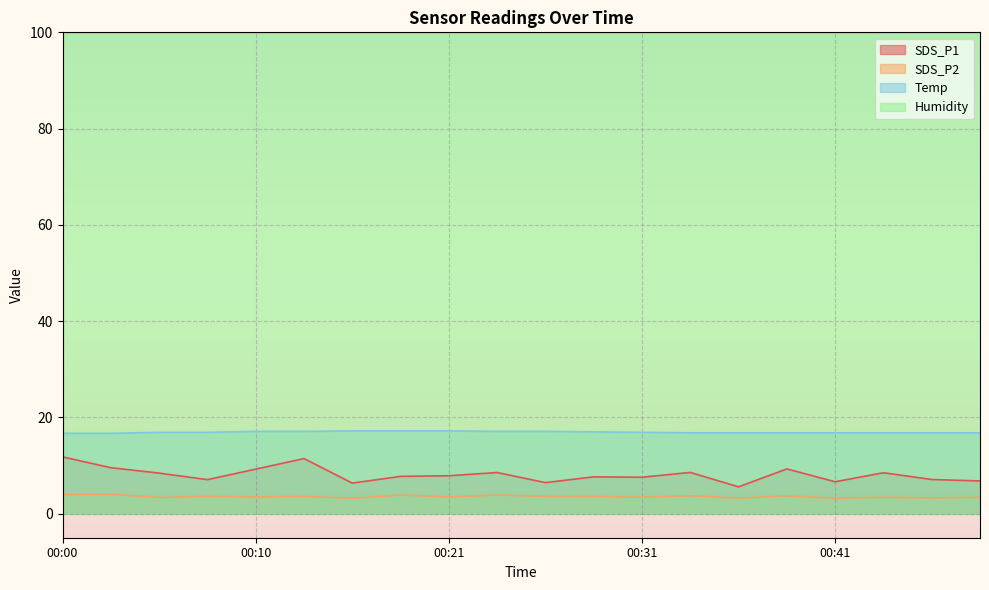

What is the approximate value of Temp at 00:23?

17.1